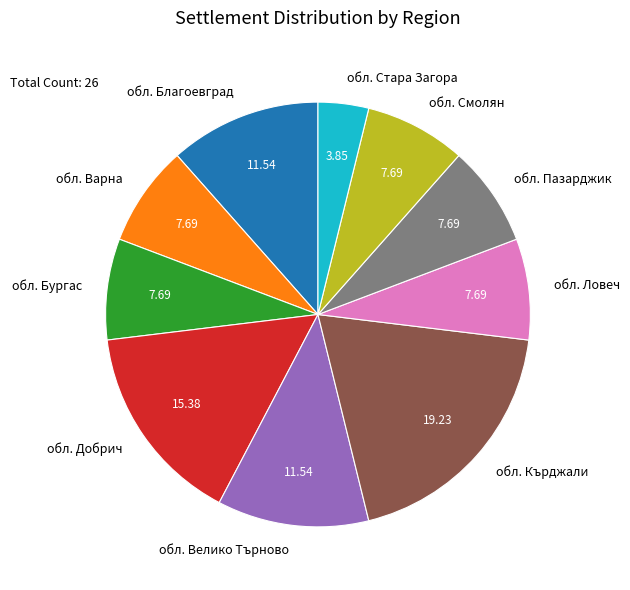

Is обл. Ловеч the majority of the pie?

No